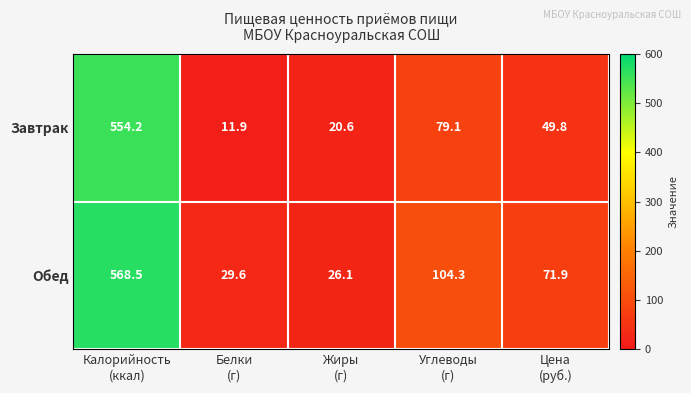

What is the maximum value shown in the chart?

568.5